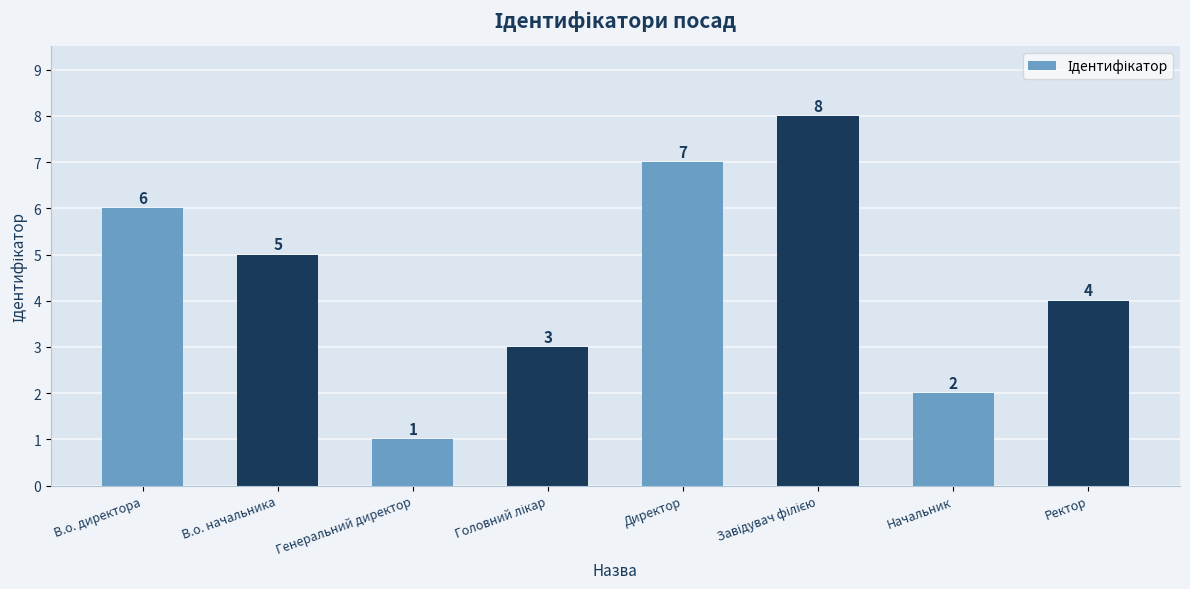

Which category has the lowest value across all series?

Генеральний директор